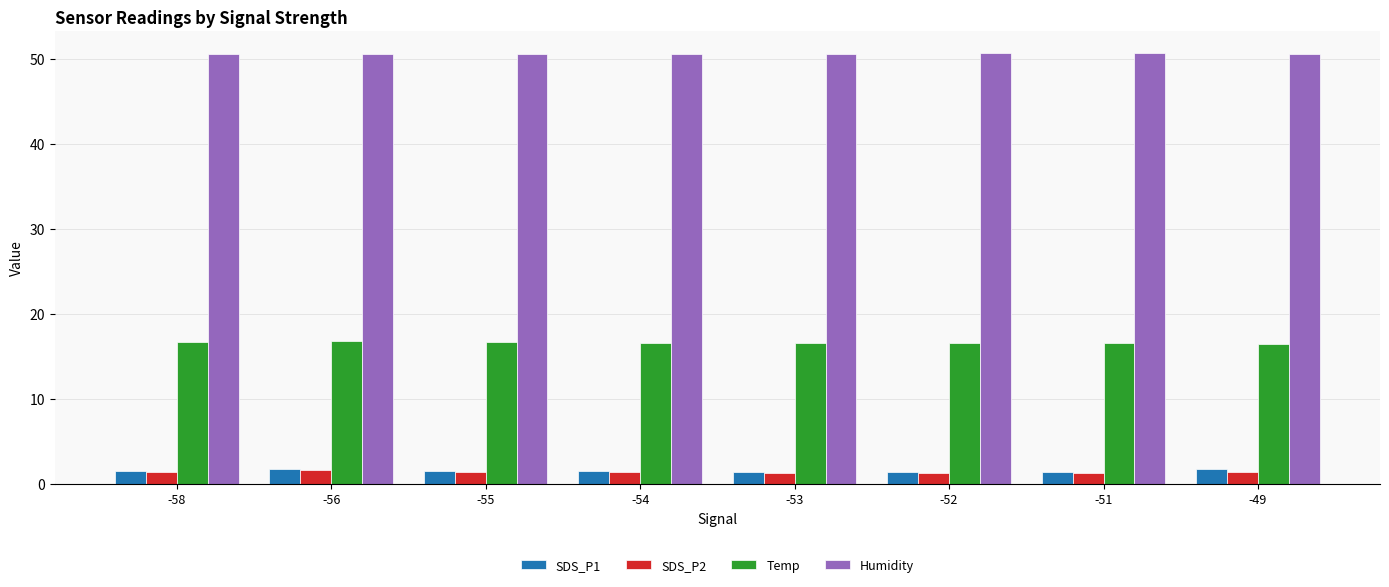

What is the total value across all series at -54?

70.1